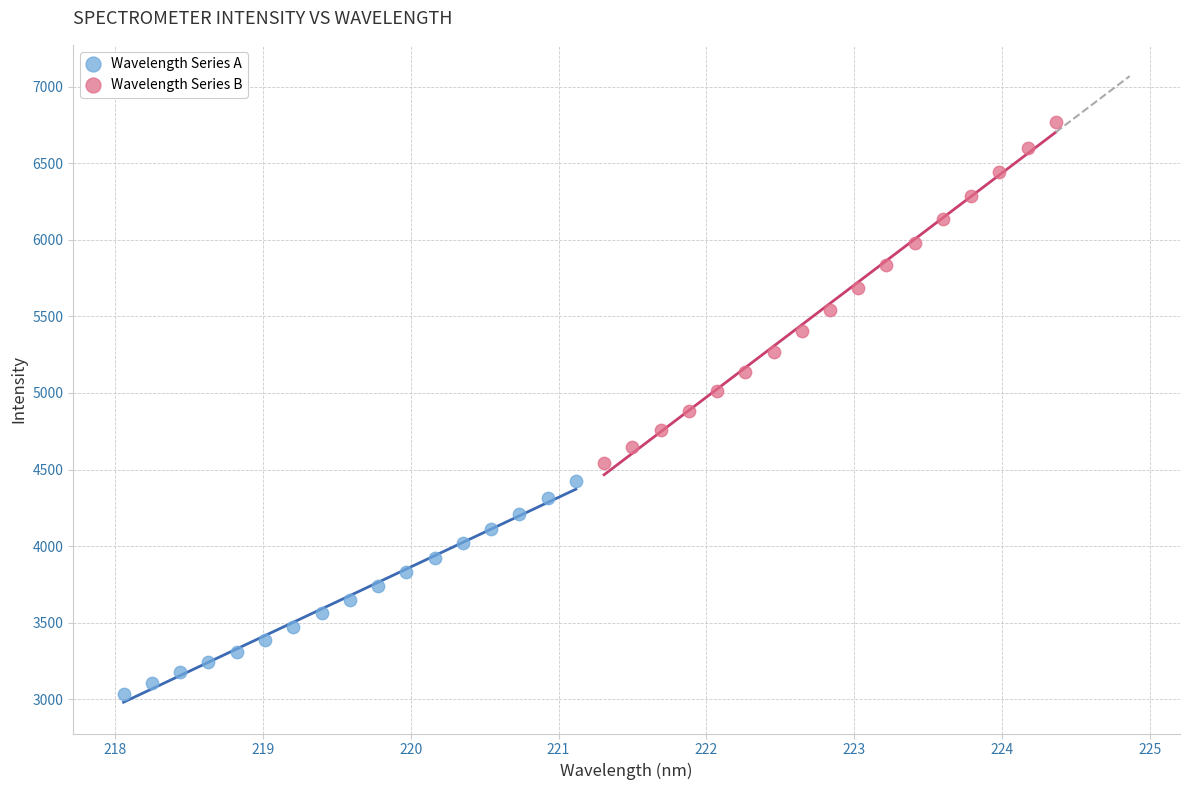

Which series contains the highest Y value?

Wavelength Series B